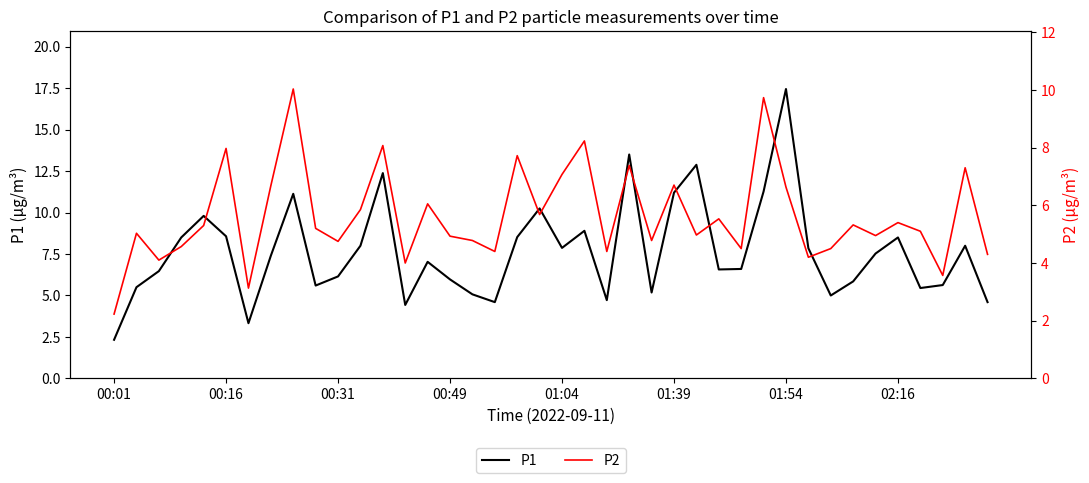

True or false: P2 has a value of 0.7 at 01:54.

False